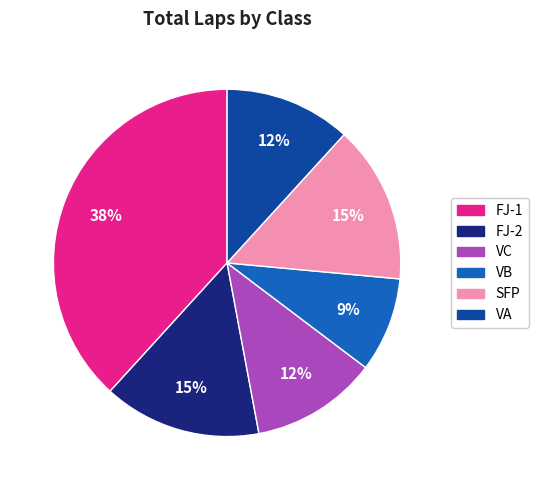

Count the number of slices in the pie.

6